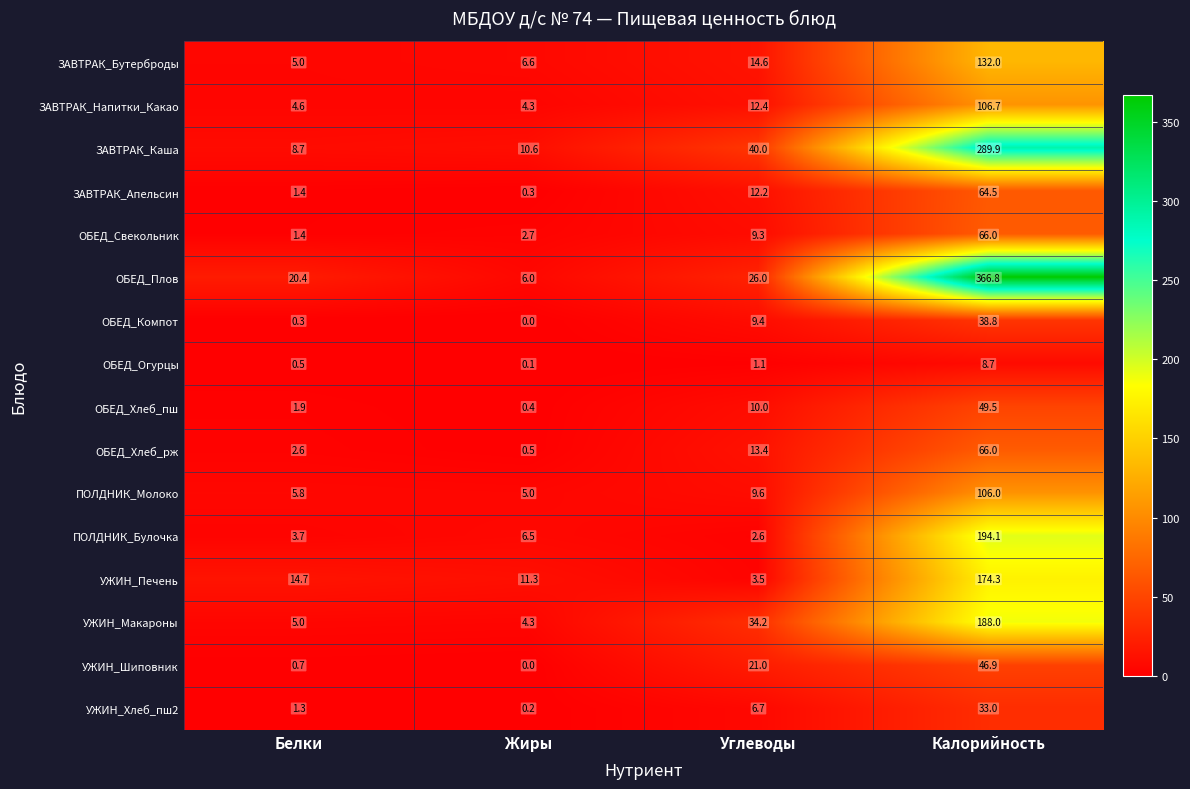

The value of ОБЕД_Свекольник at Углеводы is 9.3. True or false?

True